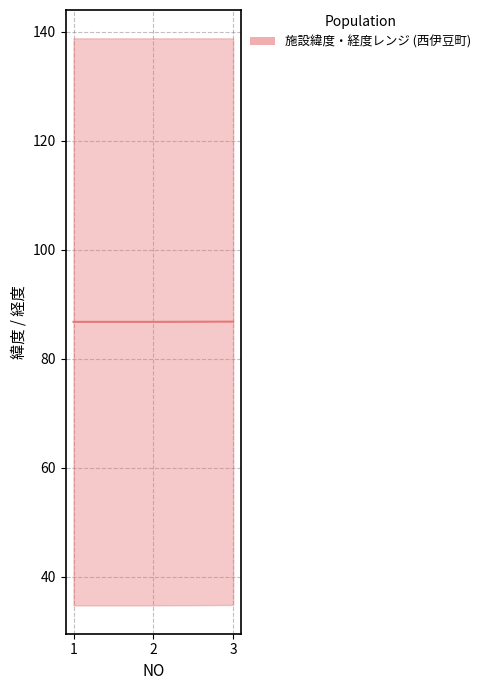

List the labels in order of value, smallest first.

2, 1, 3